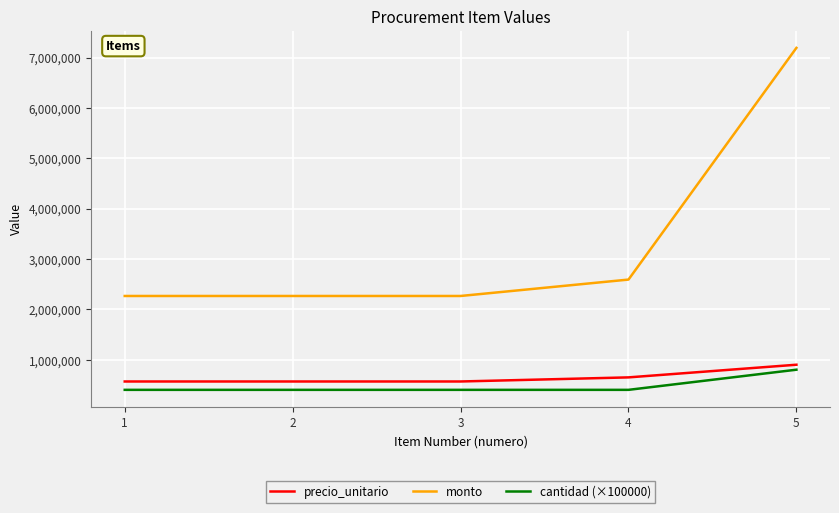

How many lines are shown in the chart?

3